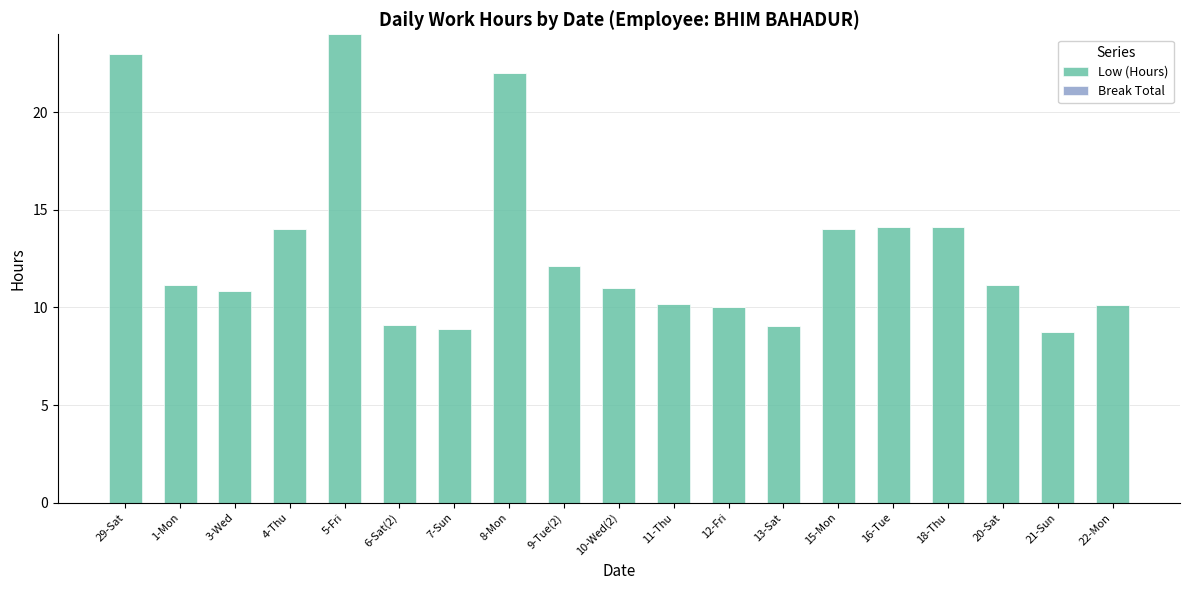

What is the label of the 9th bar from the right?

11-Thu